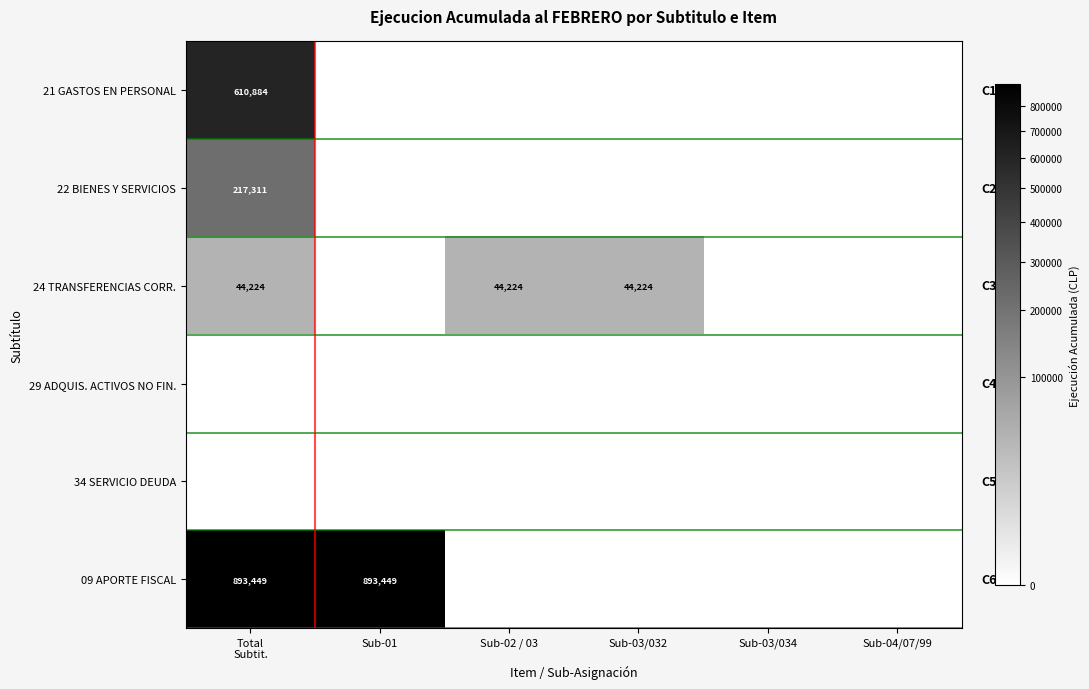

The value of 09 APORTE FISCAL at Sub-01 is 893449. True or false?

True